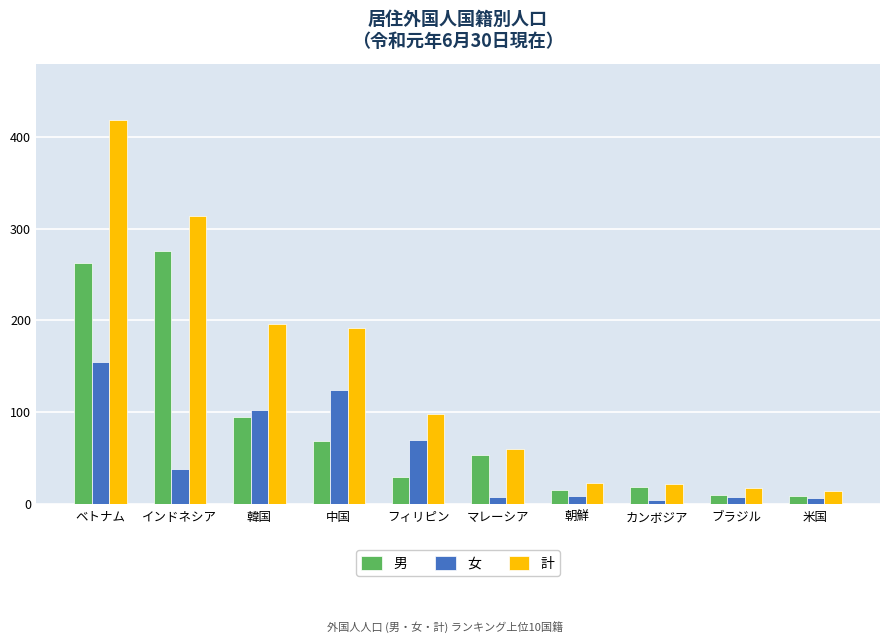

Rank the series by their average value, from lowest to highest.

女, 男, 計